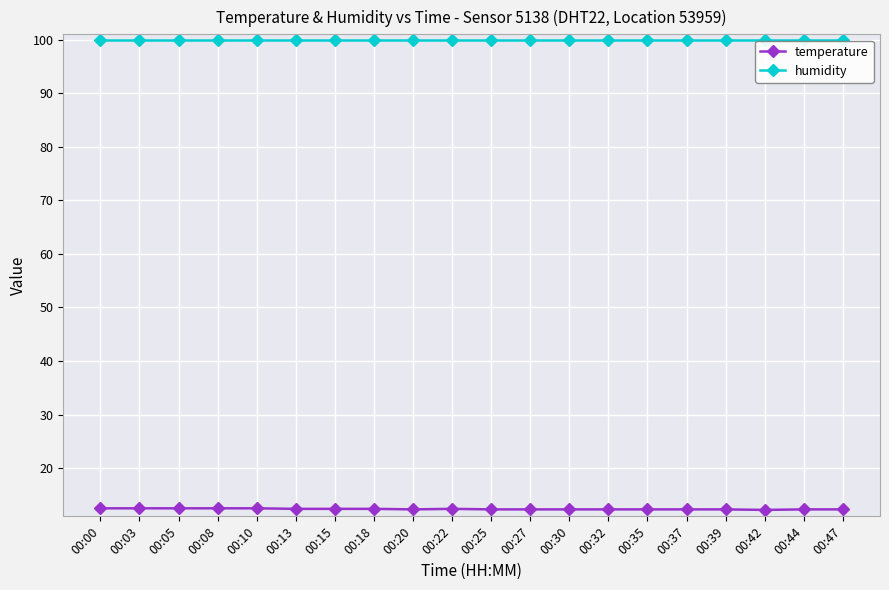

True or false: humidity and temperature intersect in this chart.

False